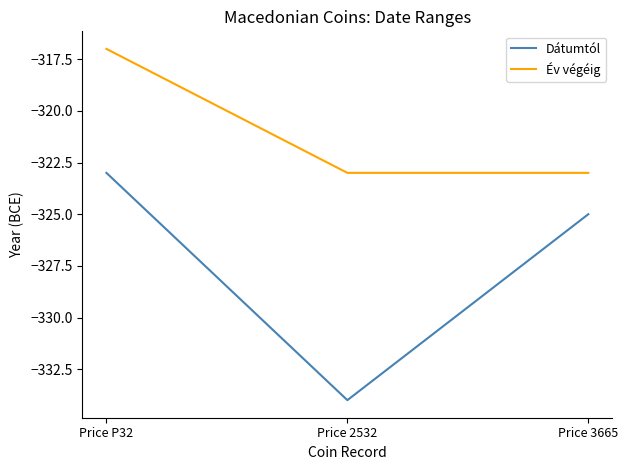

Rank the series by their maximum value, from highest to lowest.

Év végéig, Dátumtól